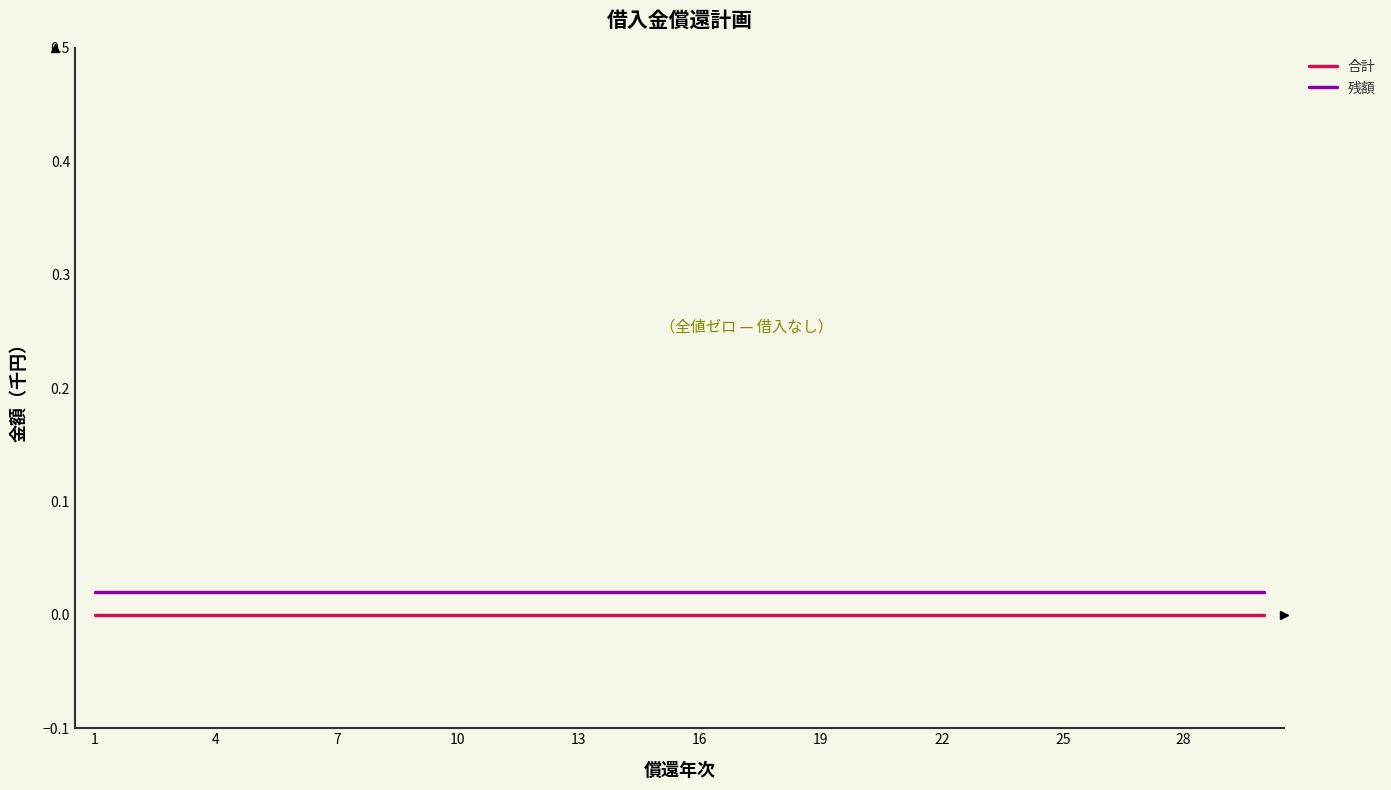

Which series has the largest total across all categories?

残額